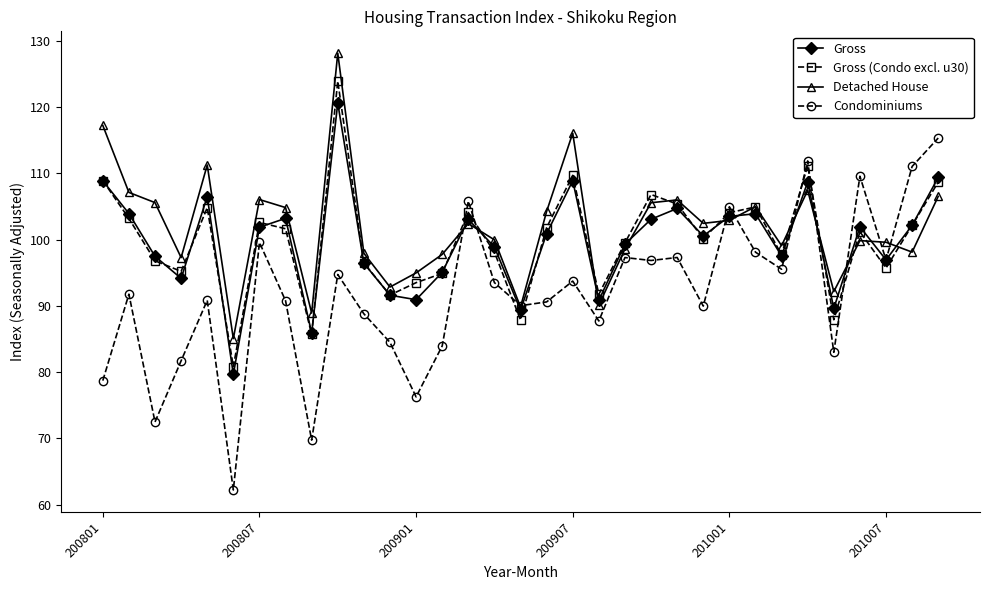

What is the maximum value for Gross?

120.6